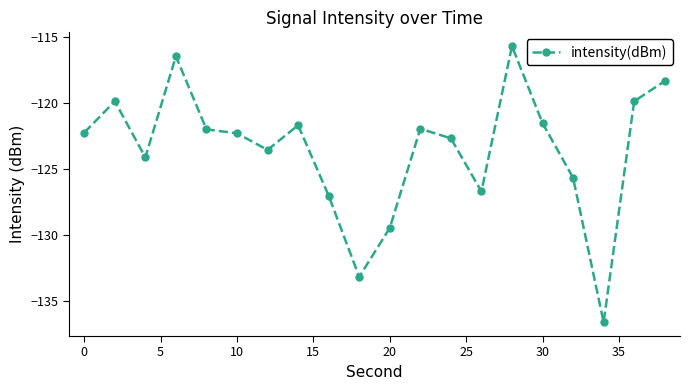

What is the maximum value shown in the chart?

-115.7